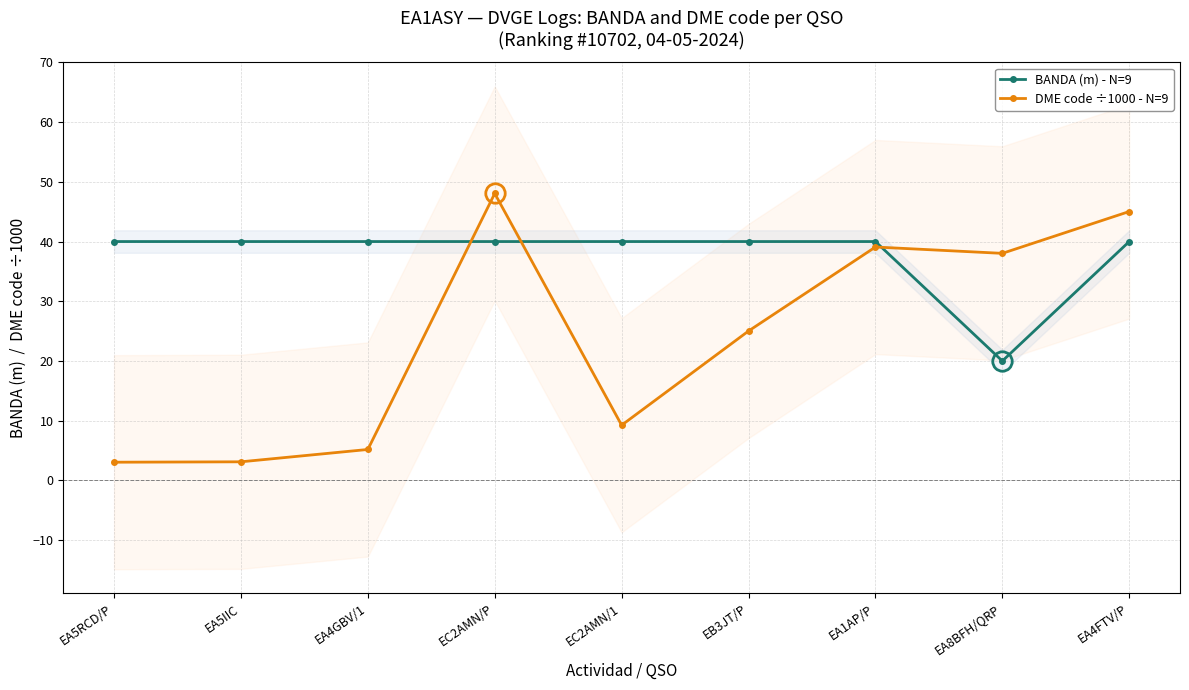

What is the label of the 4th point from the right?

EB3JT/P